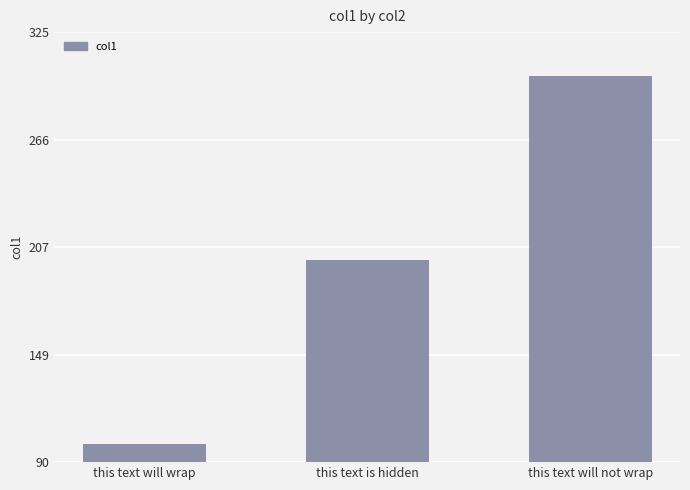

Which category has the lowest value across all series?

this text will wrap